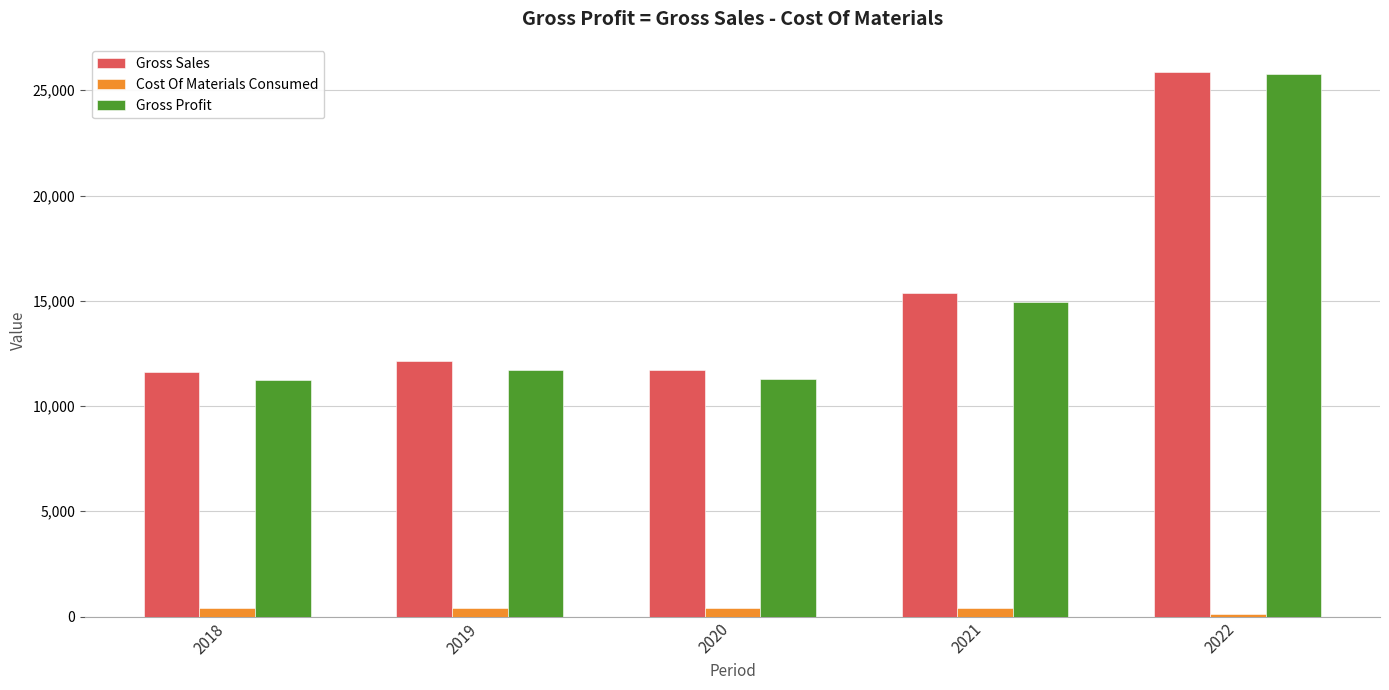

Where is Cost Of Materials Consumed nearest to the value 266?

2018